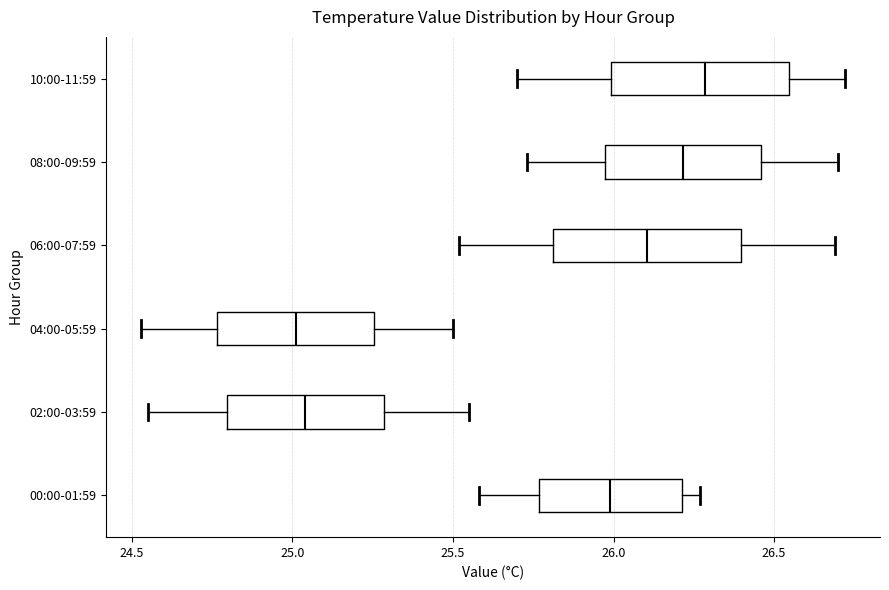

Reading bottom to top, read every box against the x-axis: the position of its median line, the range the box covers, and the ends of its whiskers. The values are not printed on the chart, so give them approximately, as read against the axis.

00:00-01:59: median 26.00, box 25.75 to 26.20, whiskers 25.60 to 26.25
02:00-03:59: median 25.05, box 24.80 to 25.30, whiskers 24.55 to 25.55
04:00-05:59: median 25.00, box 24.75 to 25.25, whiskers 24.55 to 25.50
06:00-07:59: median 26.10, box 25.80 to 26.40, whiskers 25.50 to 26.70
08:00-09:59: median 26.20, box 25.95 to 26.45, whiskers 25.75 to 26.70
10:00-11:59: median 26.30, box 26.00 to 26.55, whiskers 25.70 to 26.70